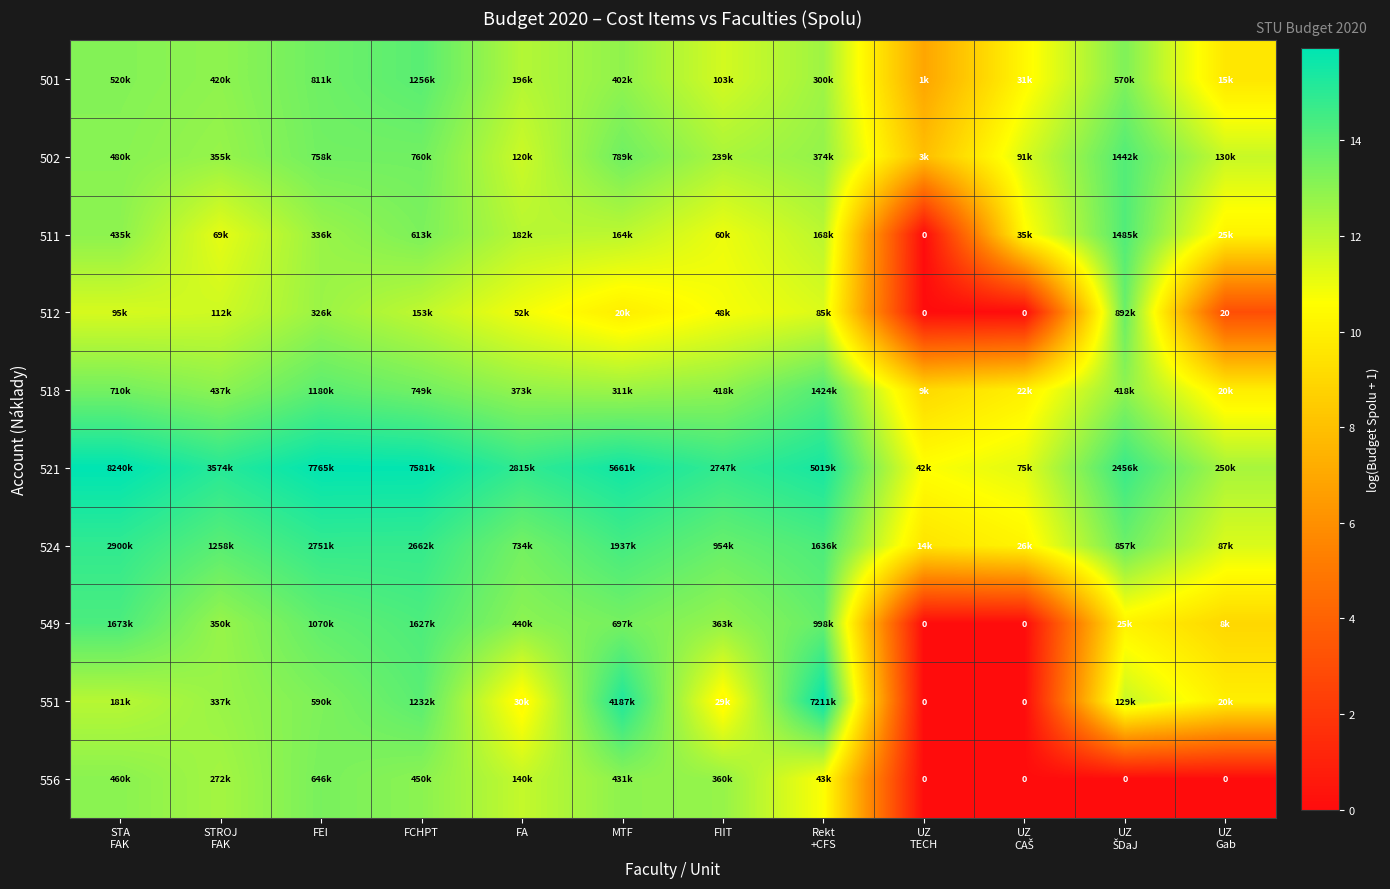

Which category has the lowest value in the 518 series?

UZ TECH